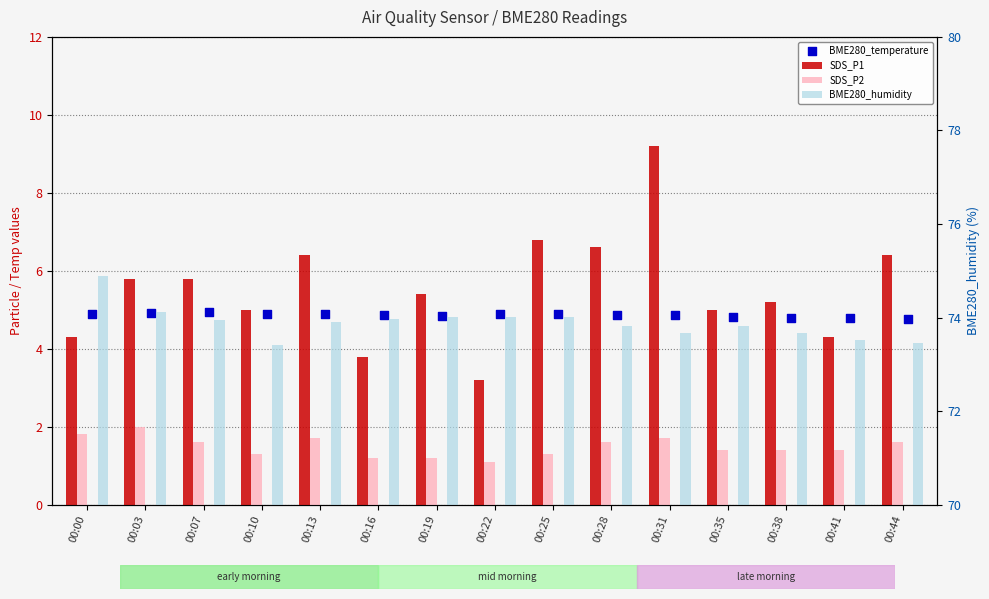

Which series has the largest total across all categories?

BME280_humidity